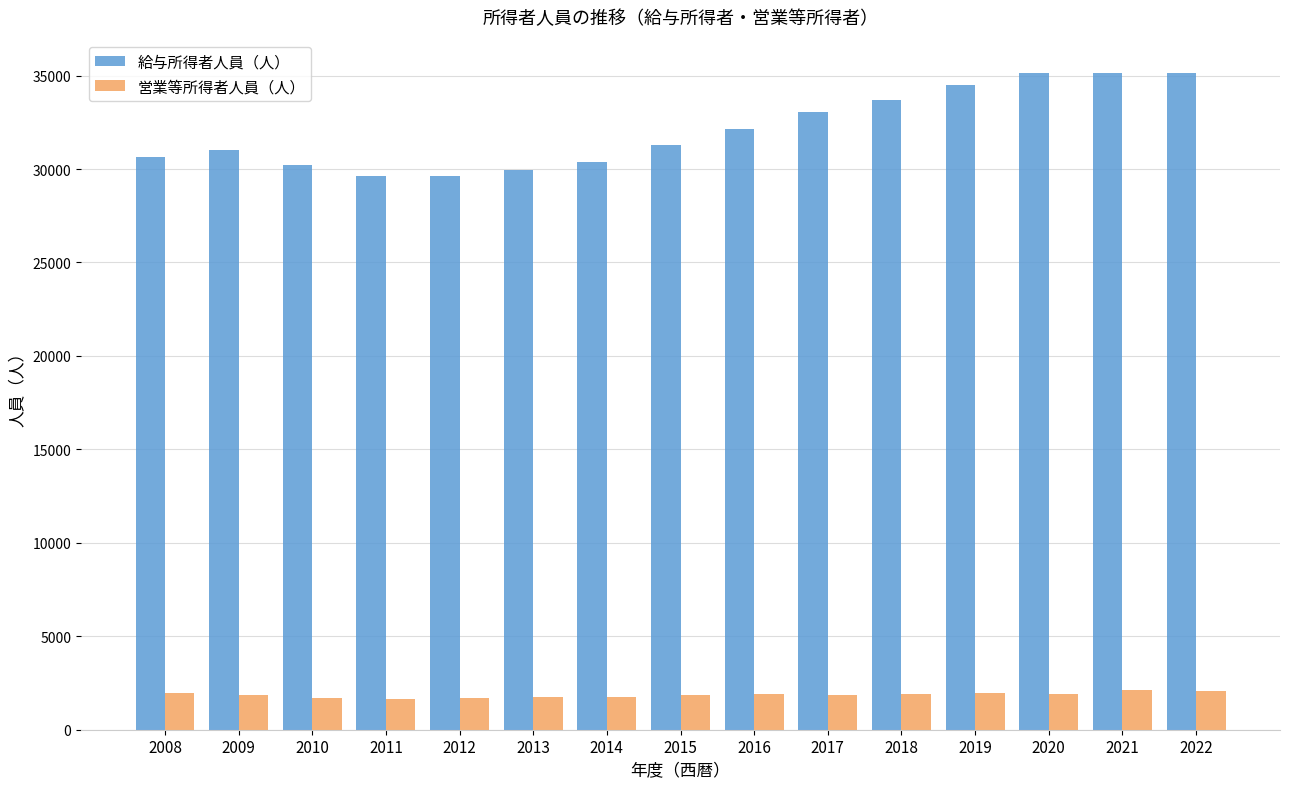

Rank the series at 2021 from highest to lowest value.

給与所得者人員（人）, 営業等所得者人員（人）